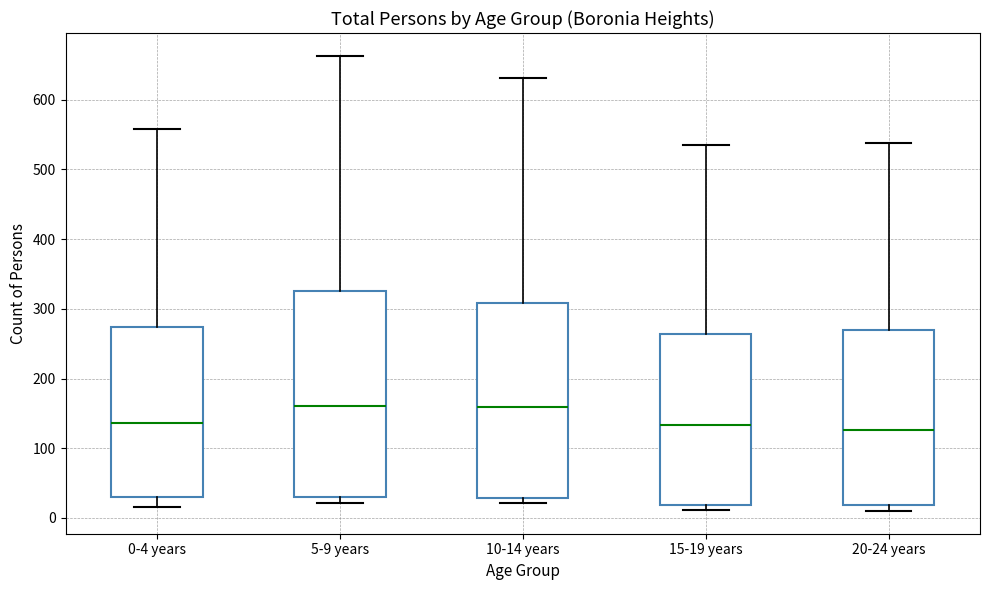

Which box is the tallest, from its lower edge to its upper edge?

5-9 years